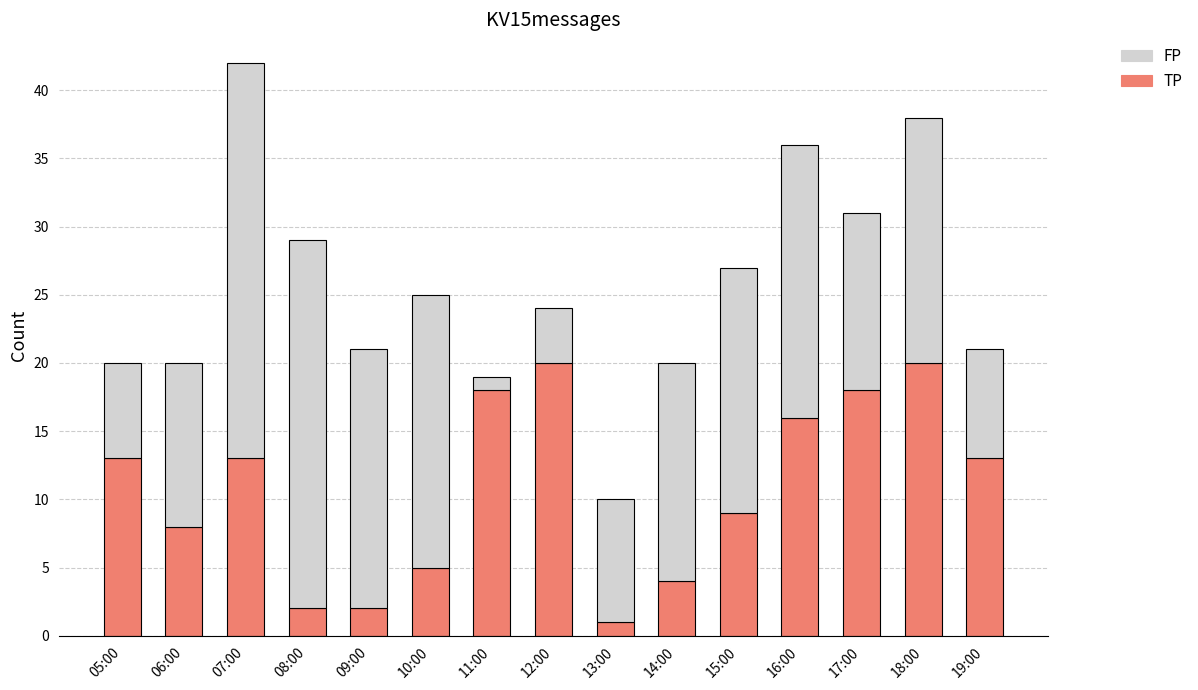

Are the bars horizontal?

No